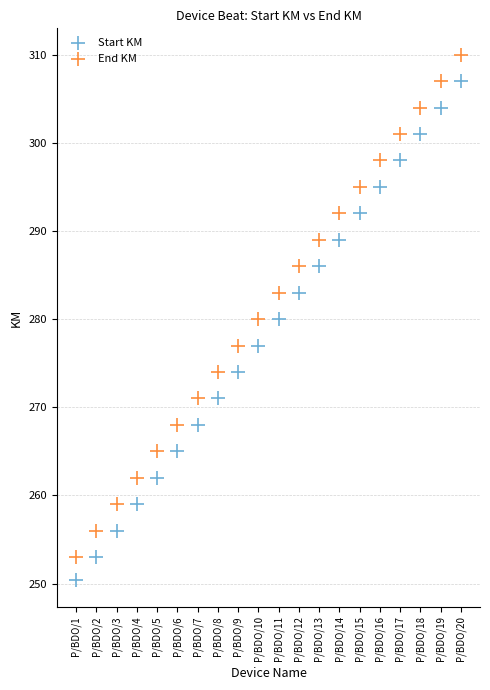

Which series contains the highest Y value?

End KM